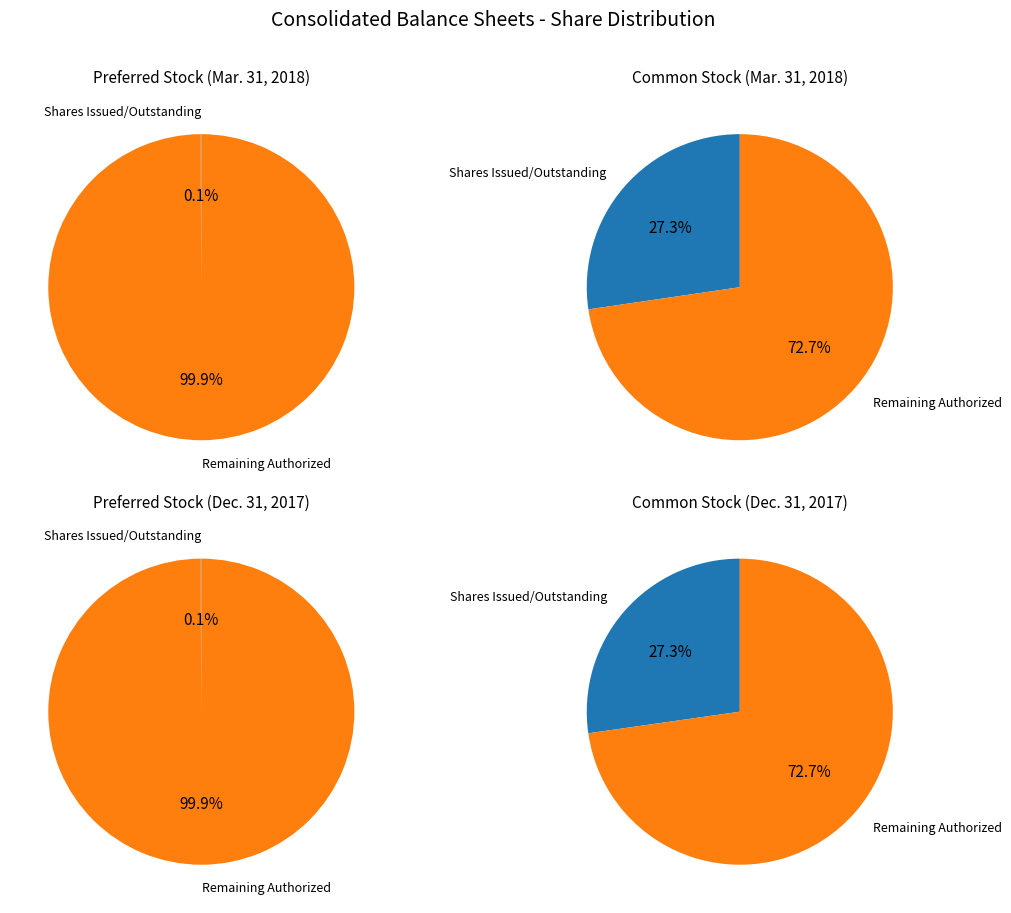

Which slice is the smallest?

Preferred stock, shares issued